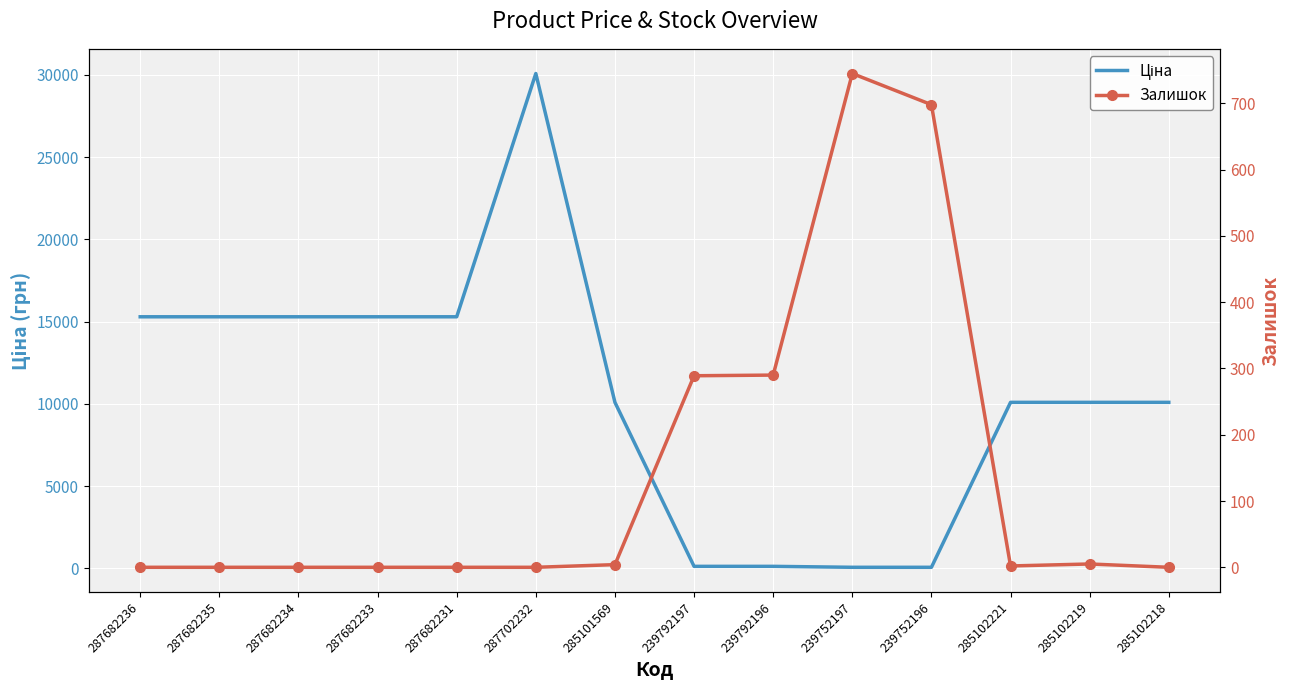

Which series ends up on top after the final intersection of Залишок and Ціна?

Ціна